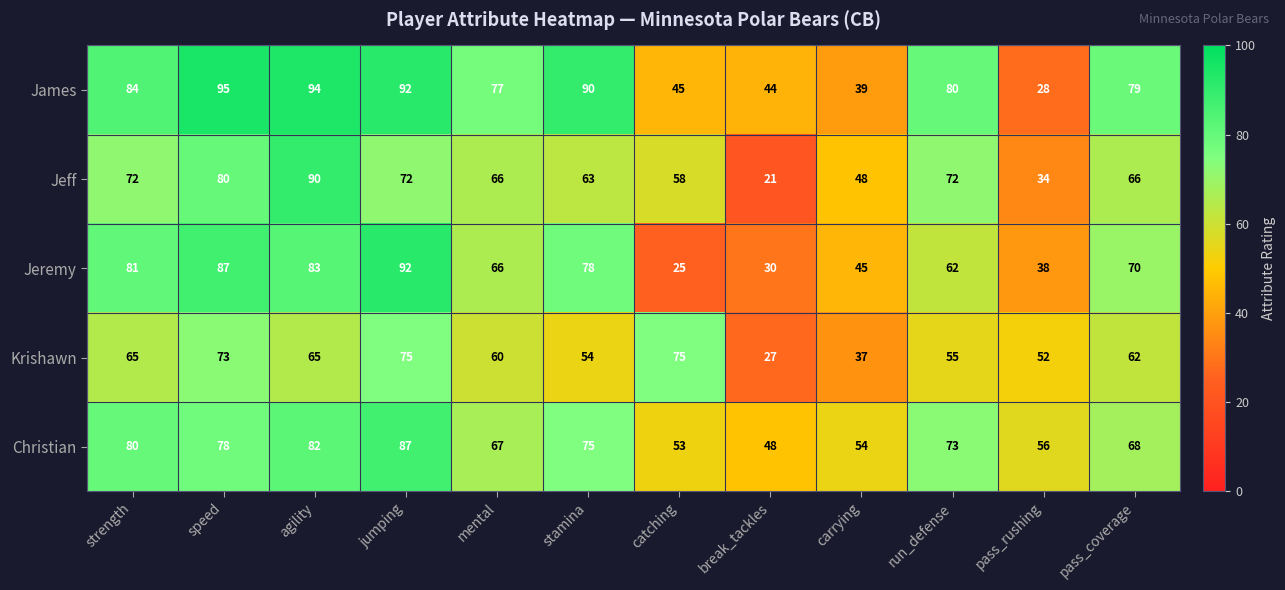

What is the total value across all series at carrying?

223